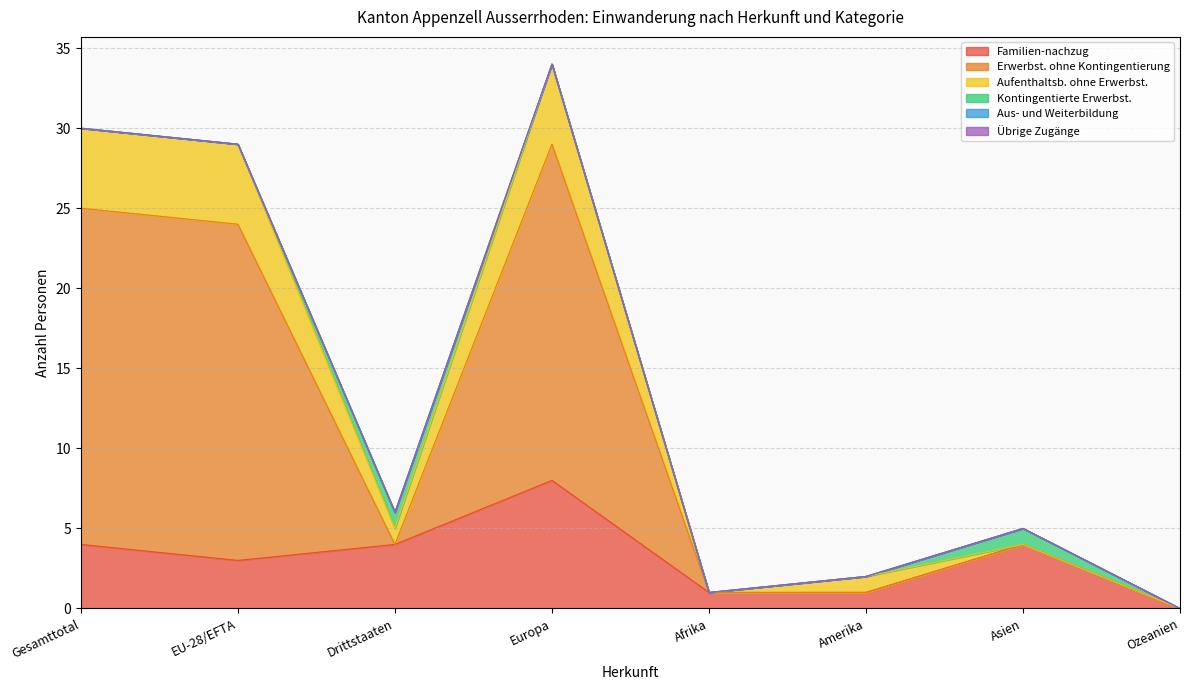

At which label is Aufenthaltsb. ohne Erwerbst. closest to 17?

Drittstaaten